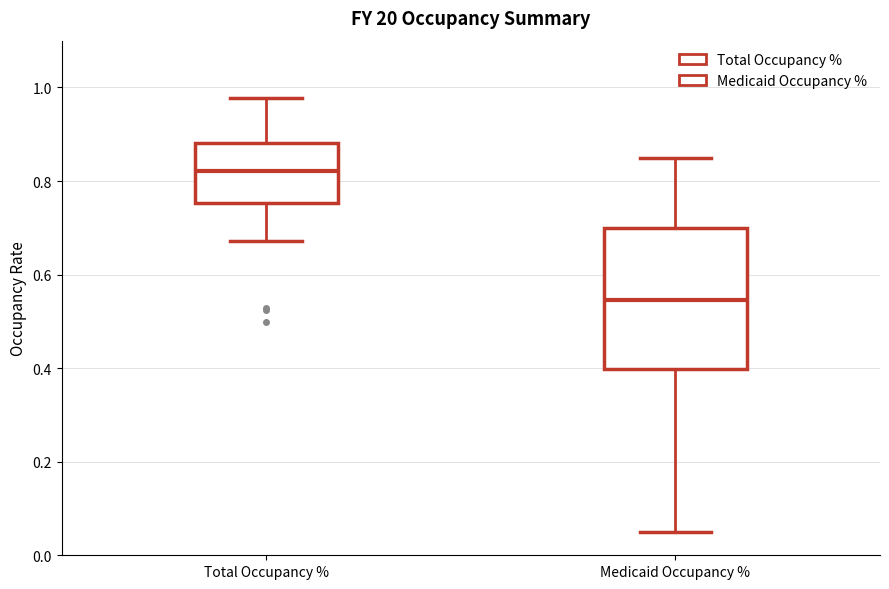

Which box has the lowest median line?

Medicaid Occupancy %